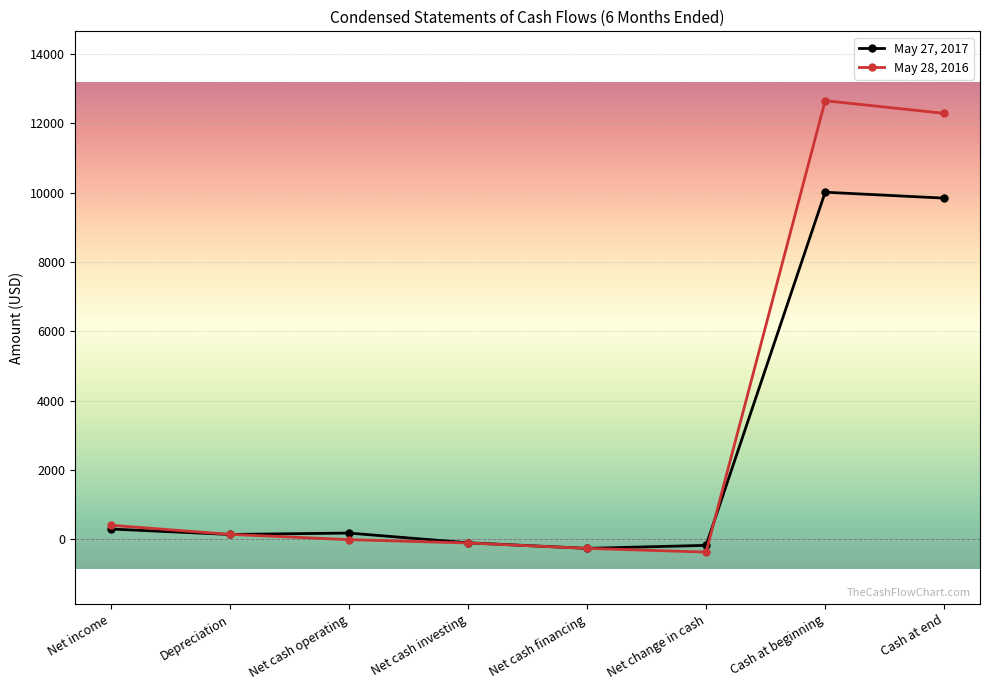

In May 28, 2016, how many points are lower than both neighbors (excluding endpoints)?

1